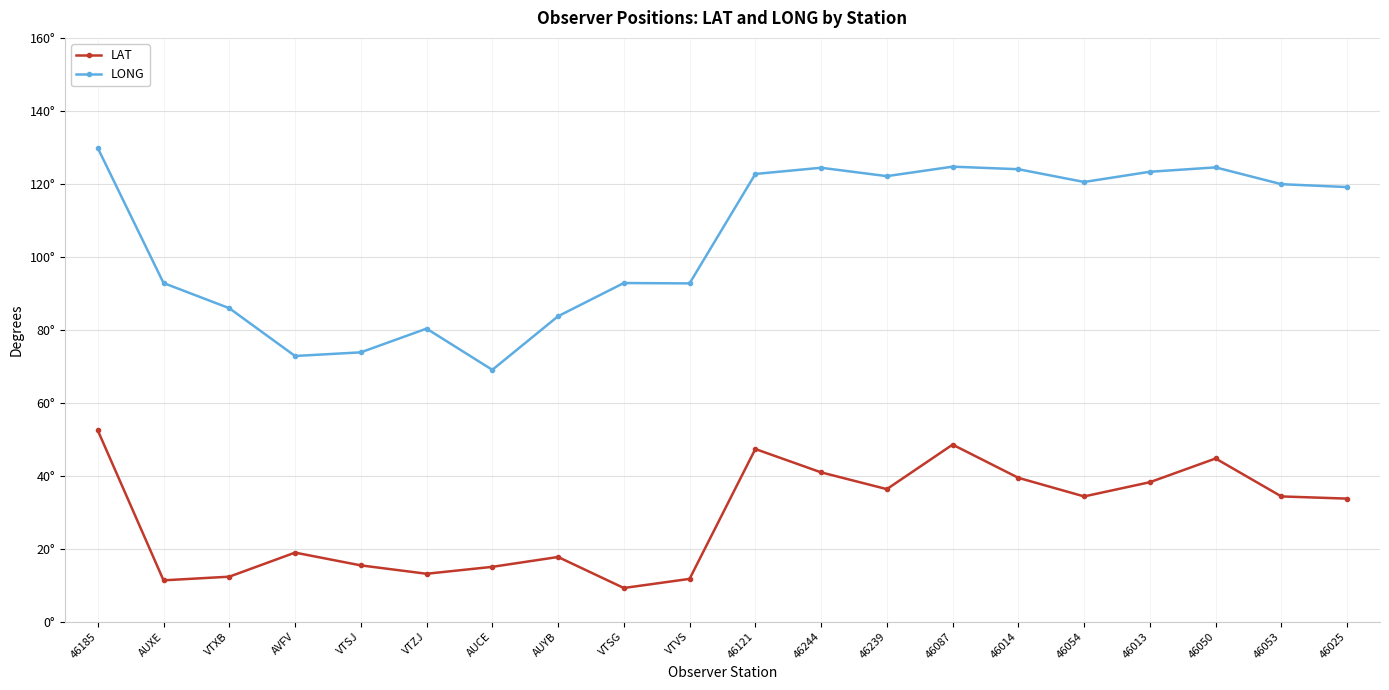

Does the chart have visible grid lines?

Yes